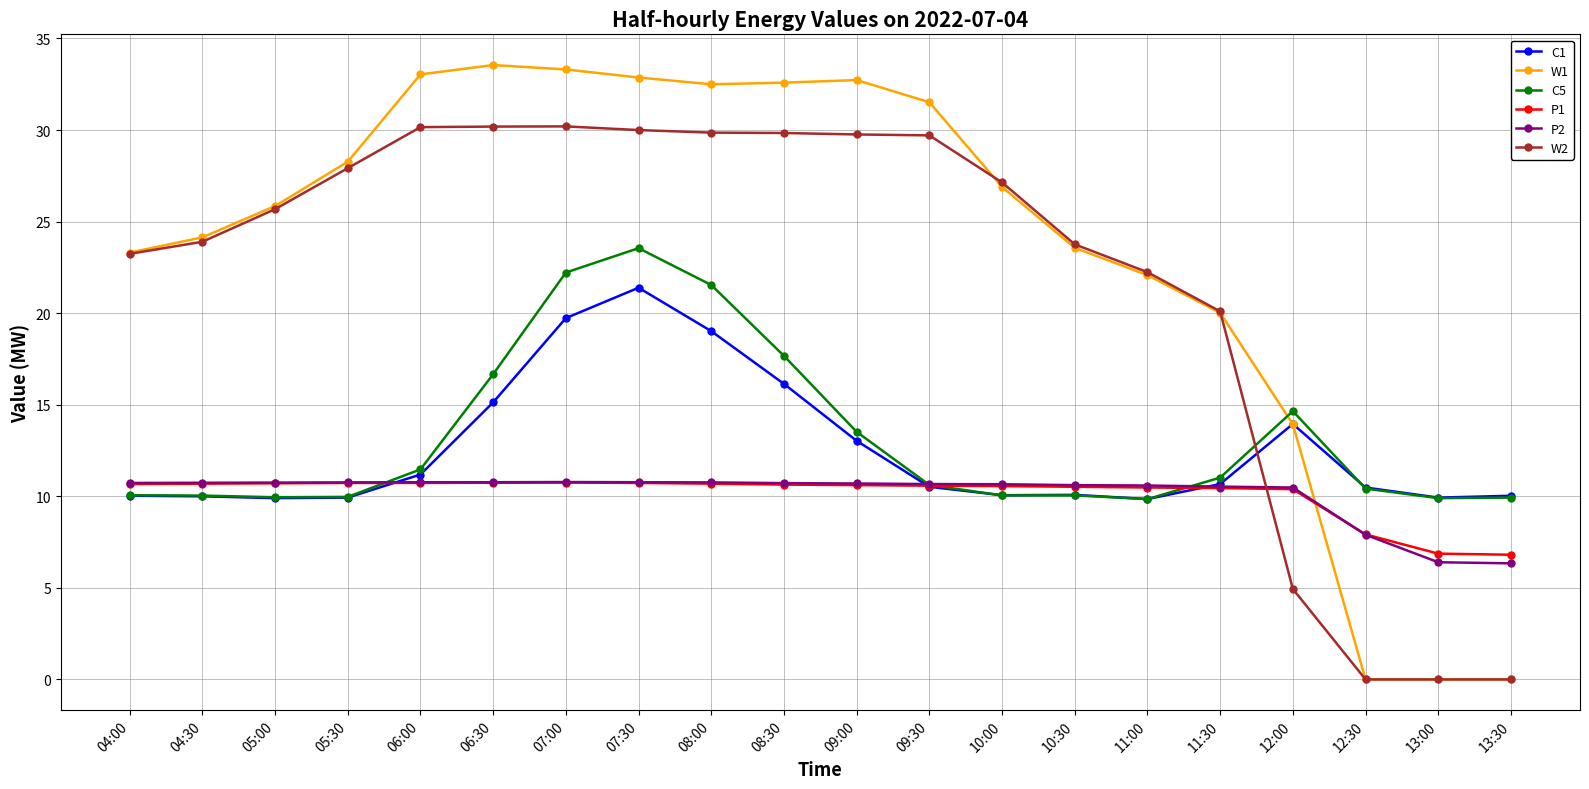

Between 07:00 and 13:30, which series saw the biggest shift?

W1